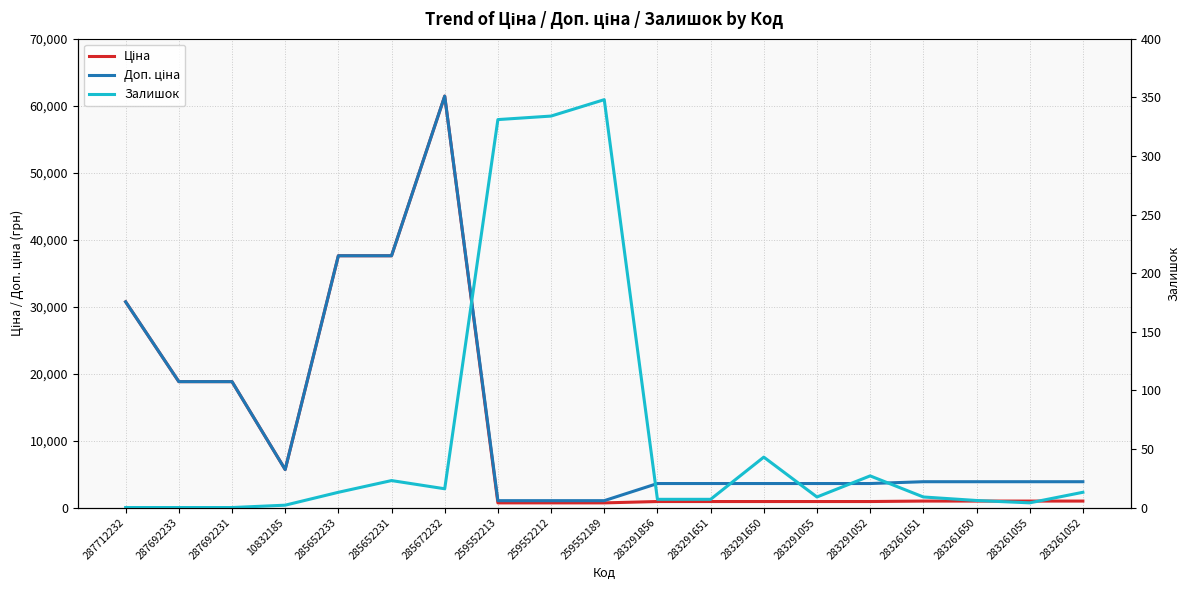

The value of Ціна at 285652233 is 37593.6. True or false?

True